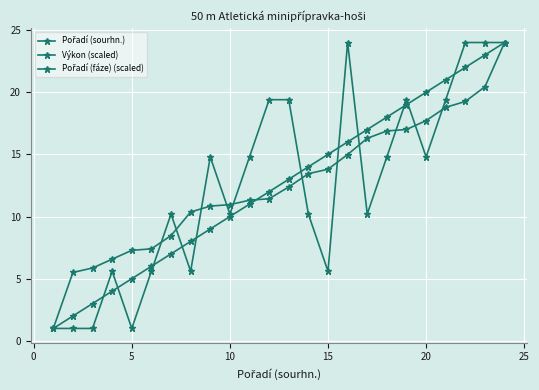

True or false: Výkon (scaled) and Pořadí (fáze) (scaled) intersect in this chart.

True